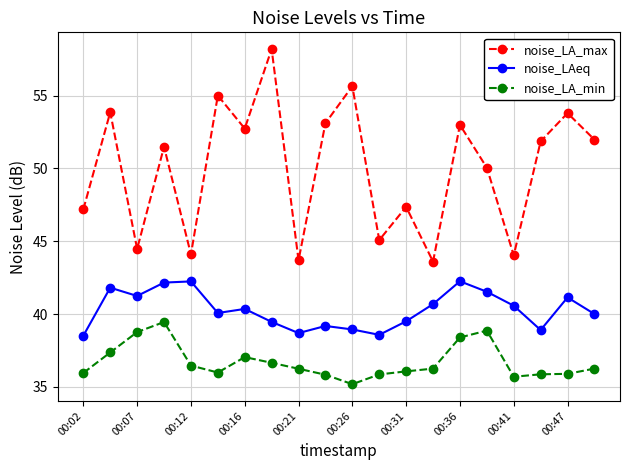

How many data points in noise_LA_max are above 51?

11